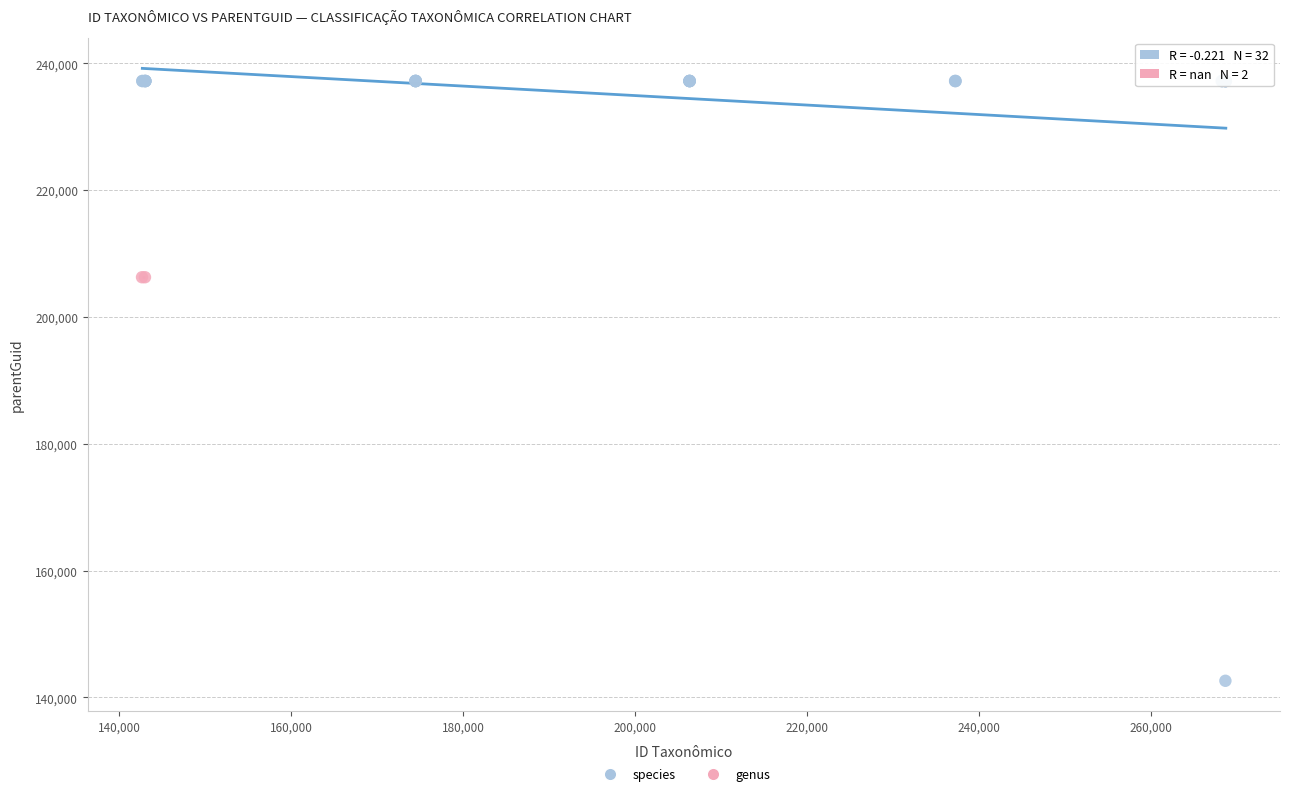

What are all the series names shown in the legend?

species, genus